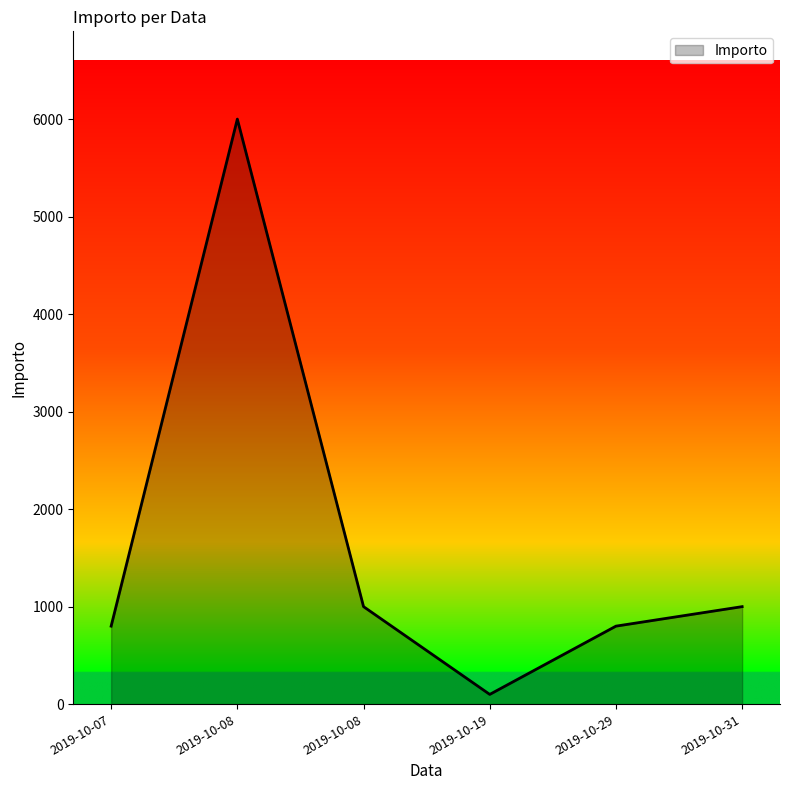

Is this an area chart (filled region under the line)?

Yes